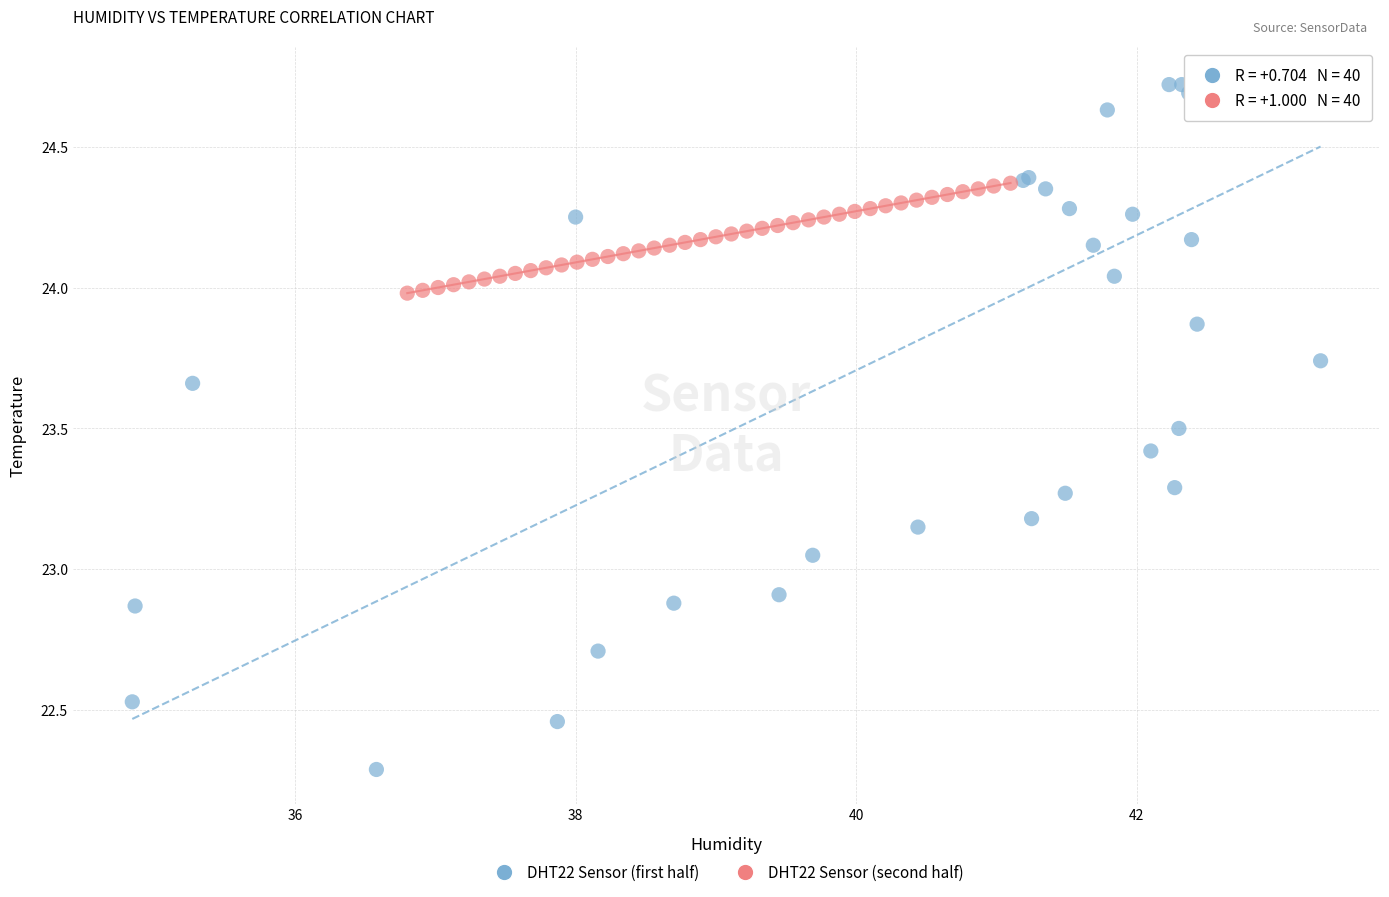

Which series contains the lowest Y value?

DHT22 Sensor (first half)